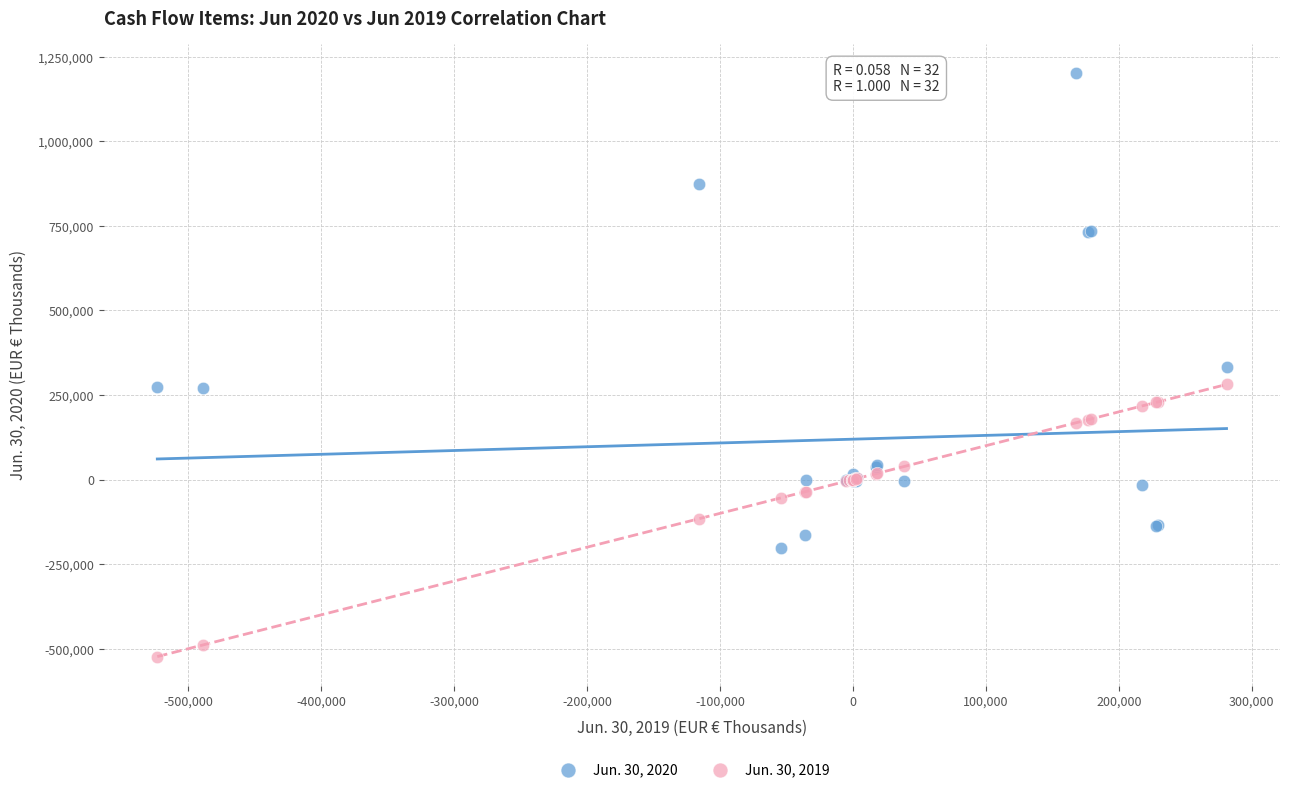

What are all the series names shown in the legend?

Jun. 30, 2020, Jun. 30, 2019